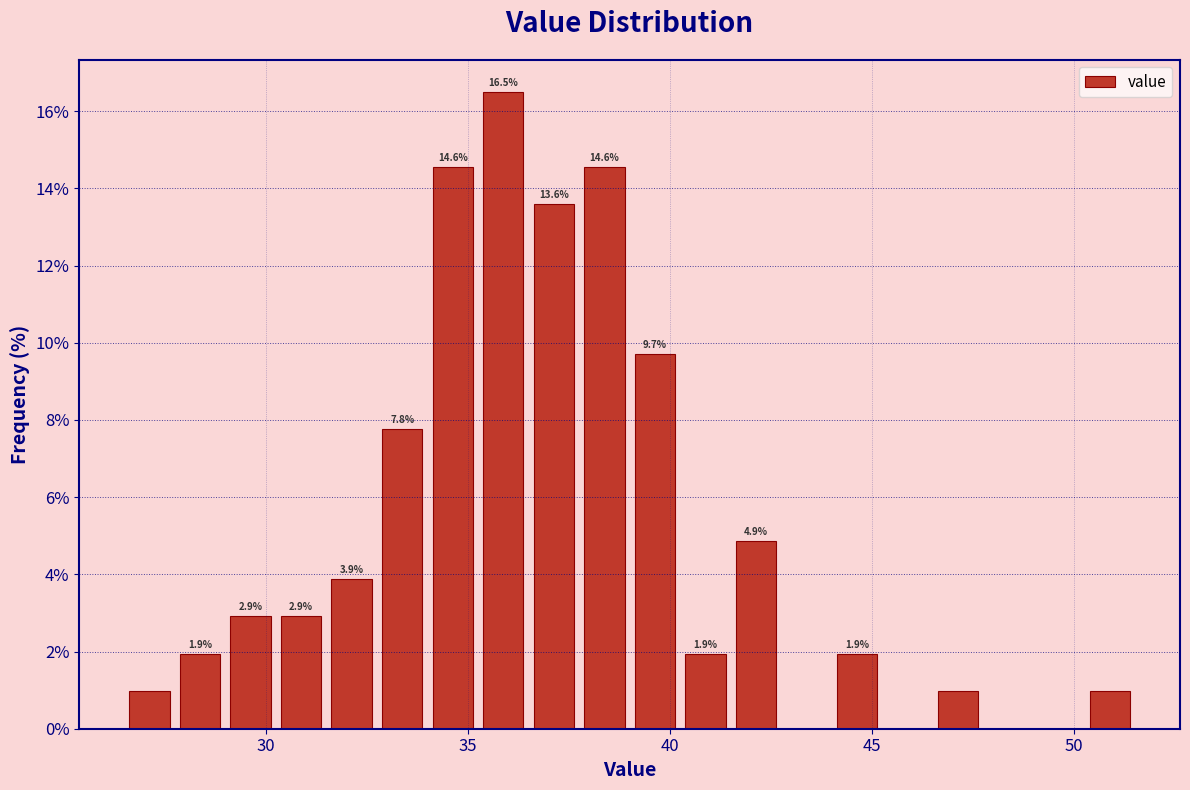

Around what value on the x-axis is the tallest bar? Give the approximate position of its centre, as read against the axis.

36.0